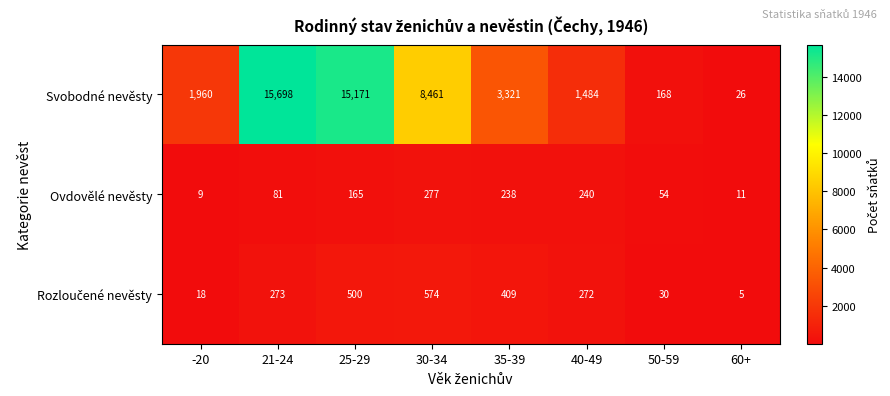

What is the average value of the Ovdovělé nevěsty series?

134